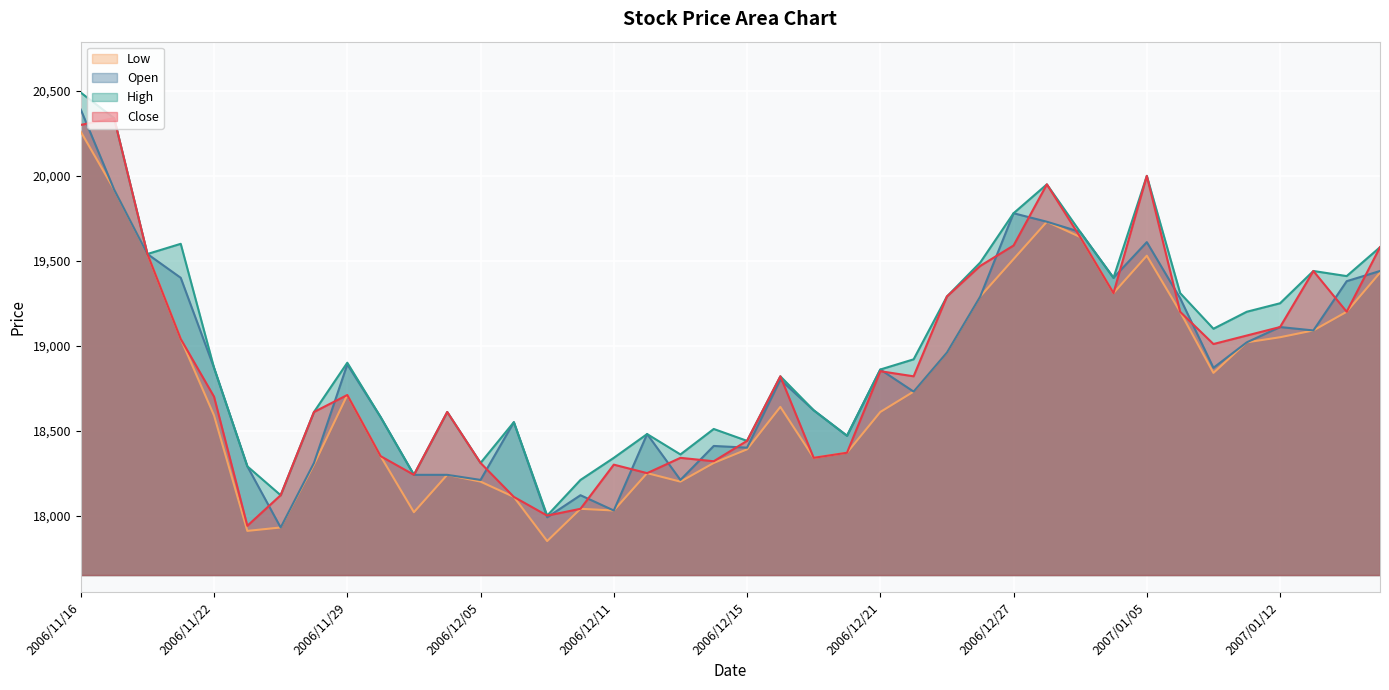

What is the smallest value displayed?

17850